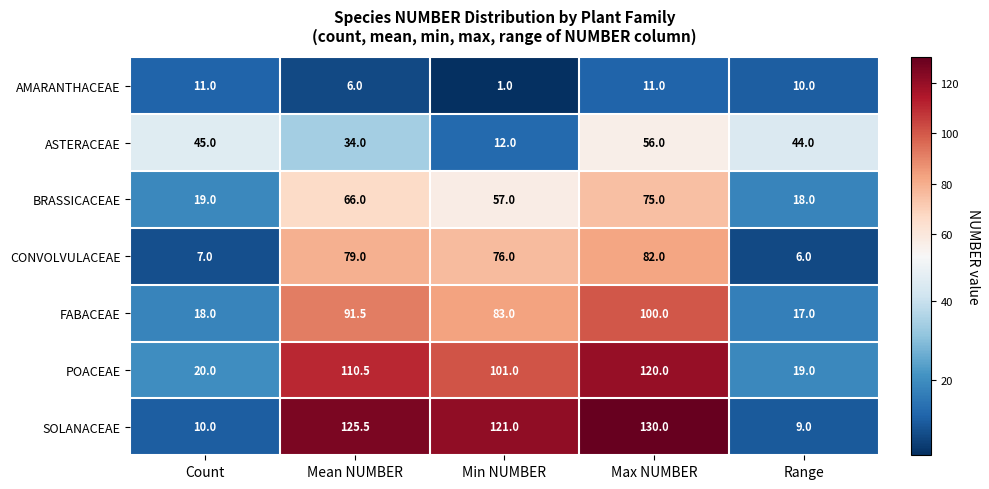

What is the approximate value of SOLANACEAE at Mean NUMBER?

125.5